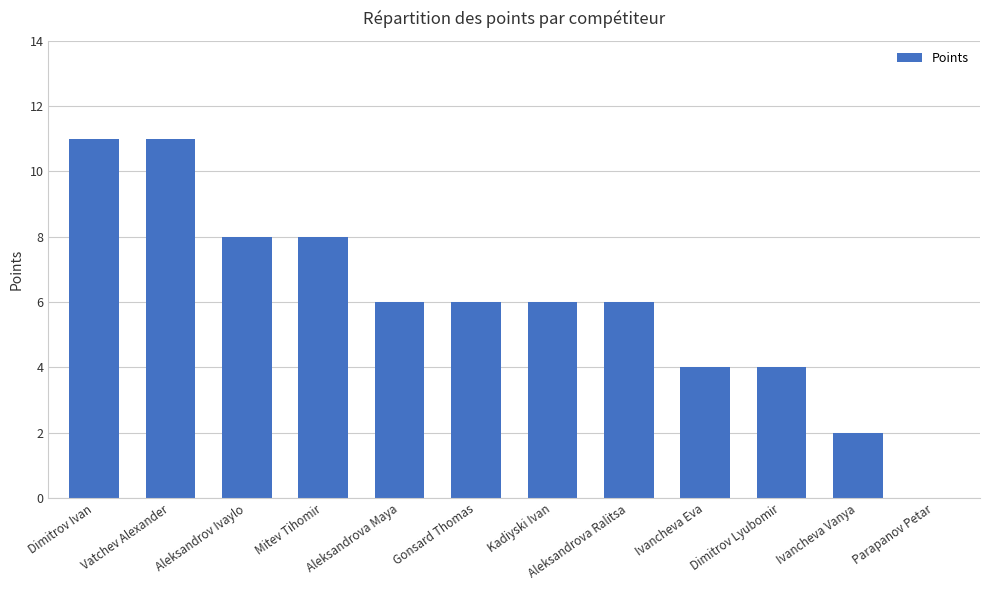

Count the number of categories in the chart.

12